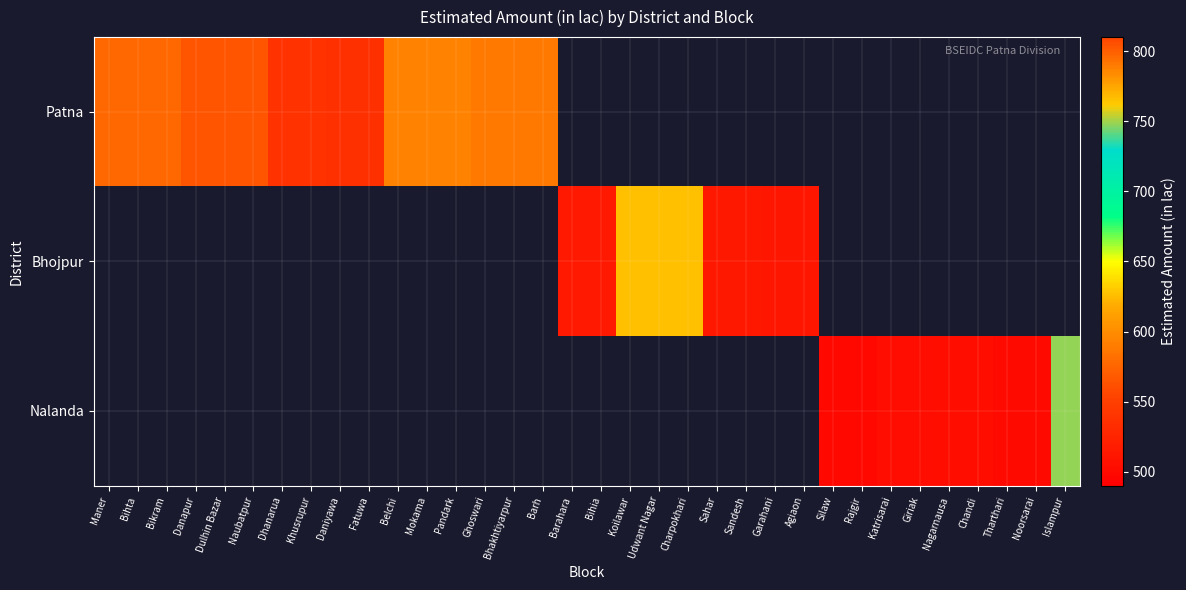

How many series are shown in this chart?

3